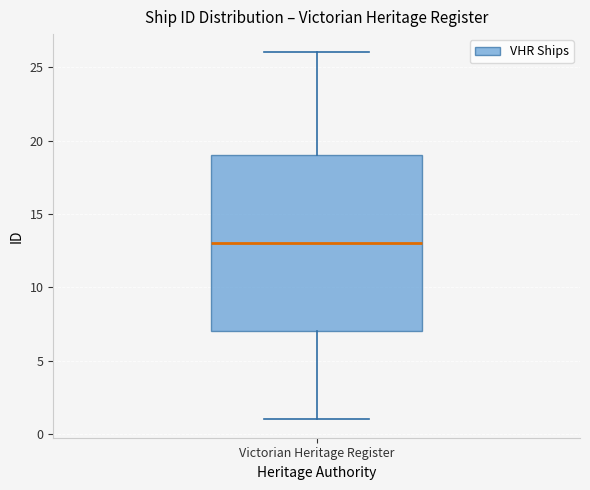

Read this box plot against the y-axis: the position of the median line, the range covered by the box, and the ends of both whiskers. The values are not printed on the chart, so give them approximately, as read against the axis.

median 13, box 7 to 19, whiskers 1 to 26